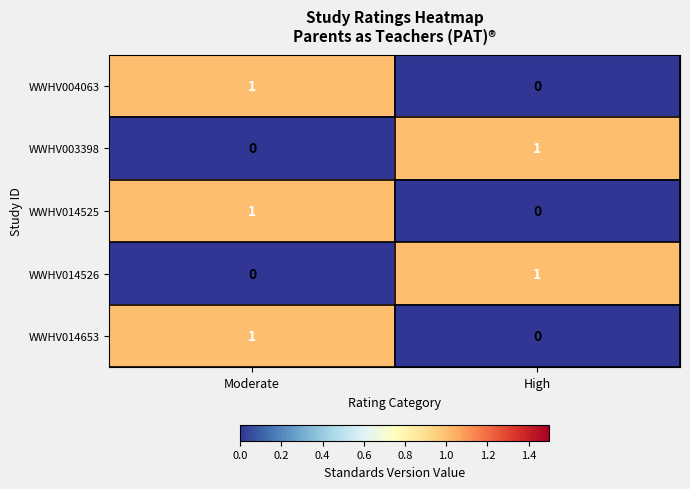

At how many categories does at least one series exceed 0?

2